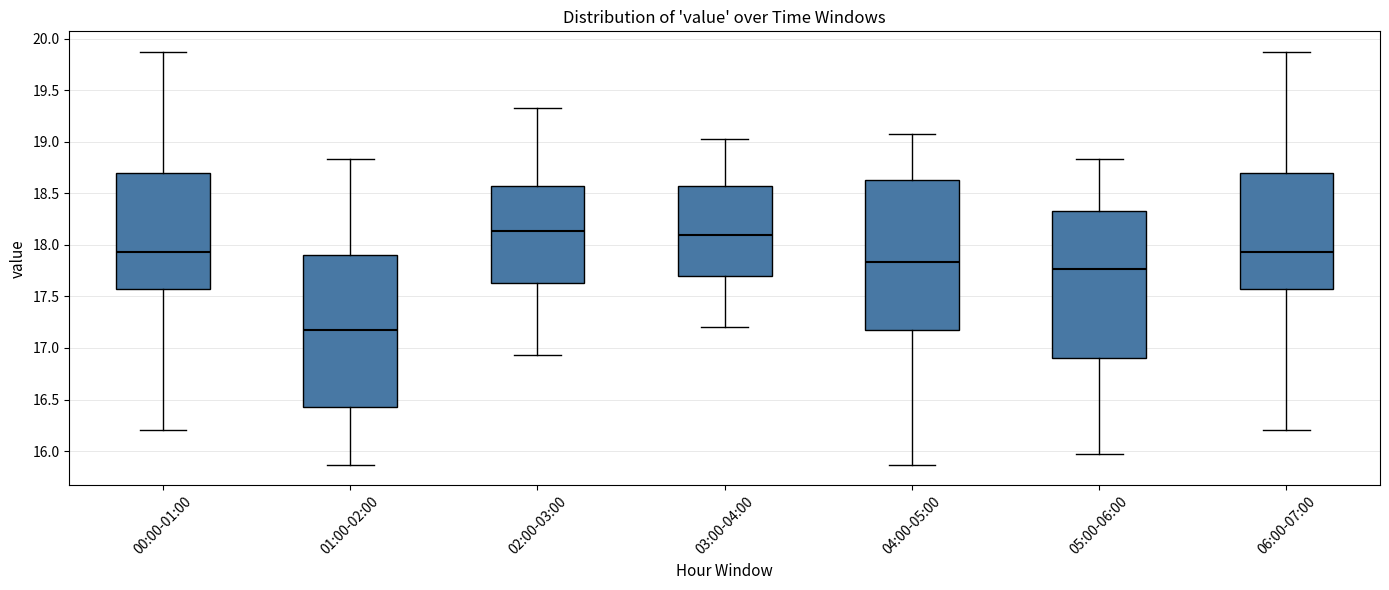

Which box has the lowest median line?

01:00-02:00